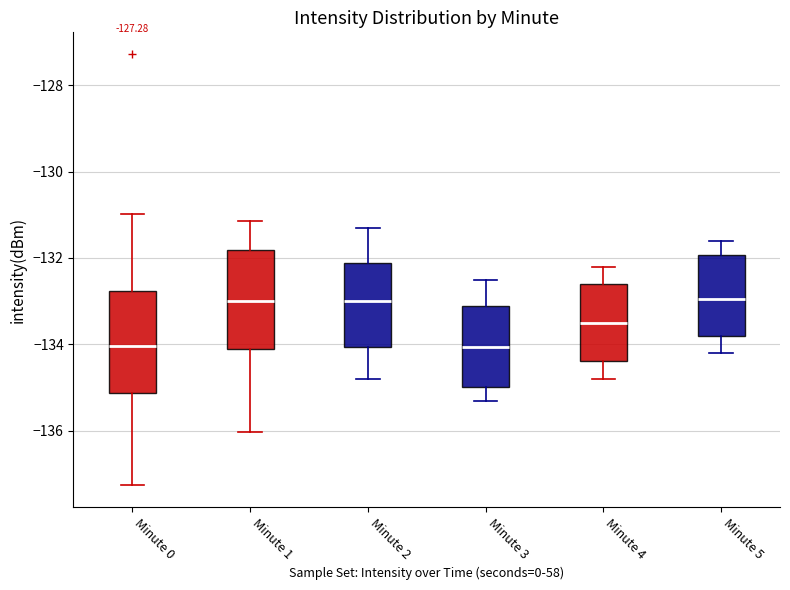

Reading left to right, transcribe this box plot: for each box, give where its median line is, the range the box spans, and where its two whiskers end, as read against the y-axis. The values are not printed on the chart, so give them approximately, as read against the axis.

Minute 0: median -134.0, box -135.2 to -132.8, whiskers -137.2 to -131.0
Minute 1: median -133.0, box -134.2 to -131.8, whiskers -136.0 to -131.2
Minute 2: median -133.0, box -134.0 to -132.2, whiskers -134.8 to -131.2
Minute 3: median -134.0, box -135.0 to -133.0, whiskers -135.2 to -132.4
Minute 4: median -133.4, box -134.4 to -132.6, whiskers -134.8 to -132.2
Minute 5: median -133.0, box -133.8 to -132.0, whiskers -134.2 to -131.6